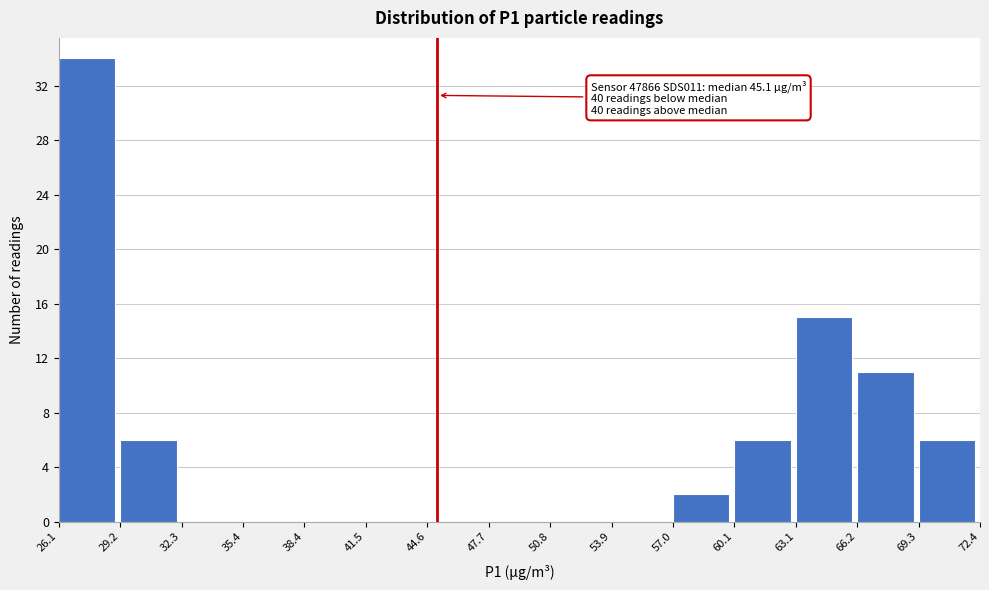

Over which range of the x-axis is the bar tallest?

26.1 to 29.2